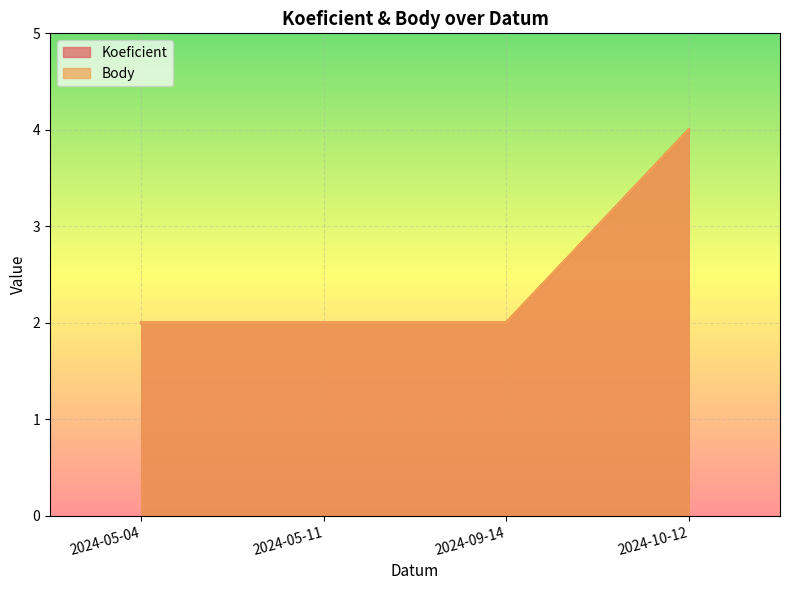

What is the label of the 1st point from the right?

2024-10-12